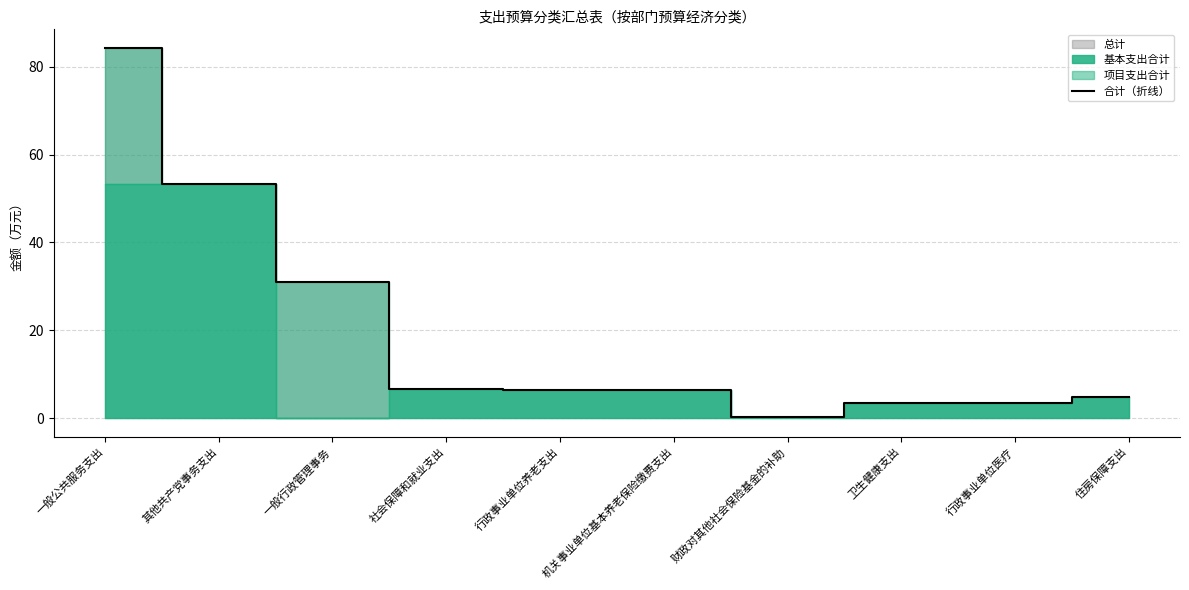

What is the label of the 1st point from the left?

一般公共服务支出